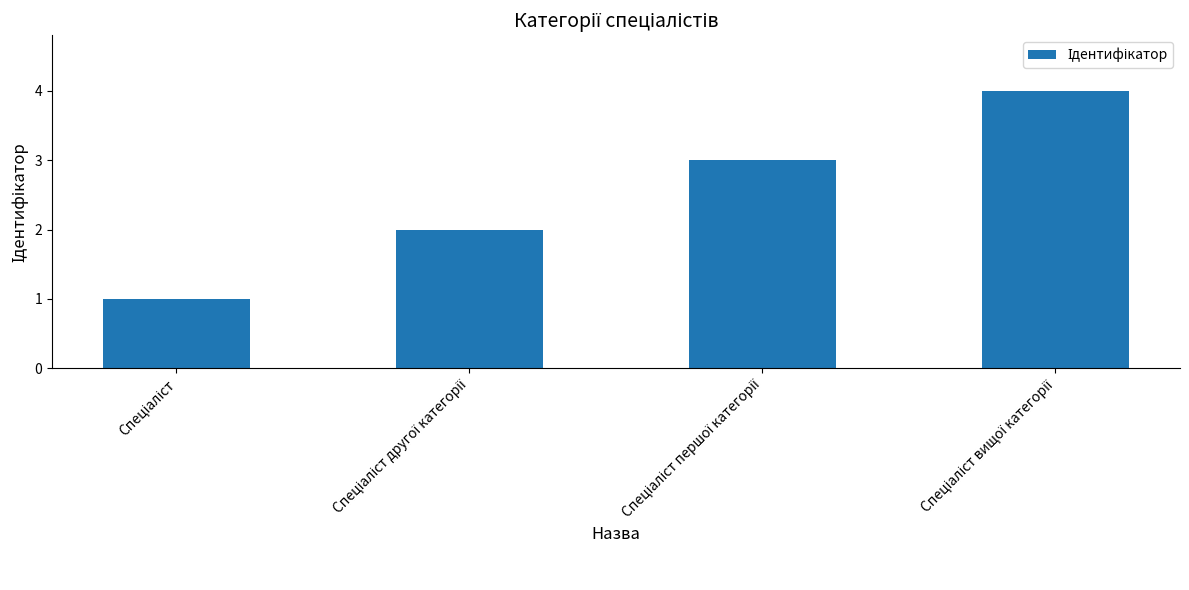

What is the maximum value shown in the chart?

4